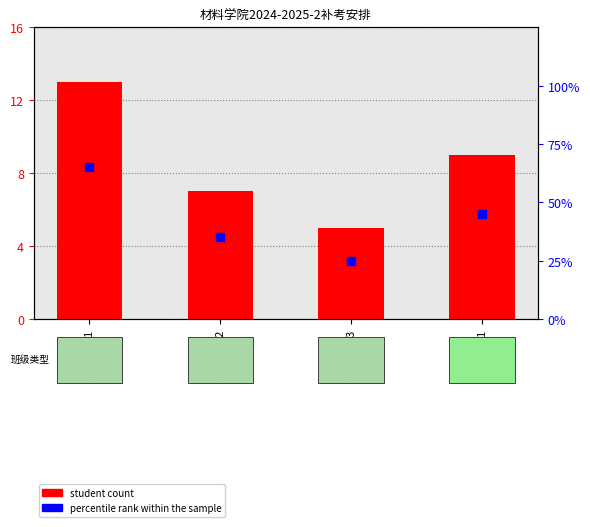

Which series contains the lowest Y value?

student count